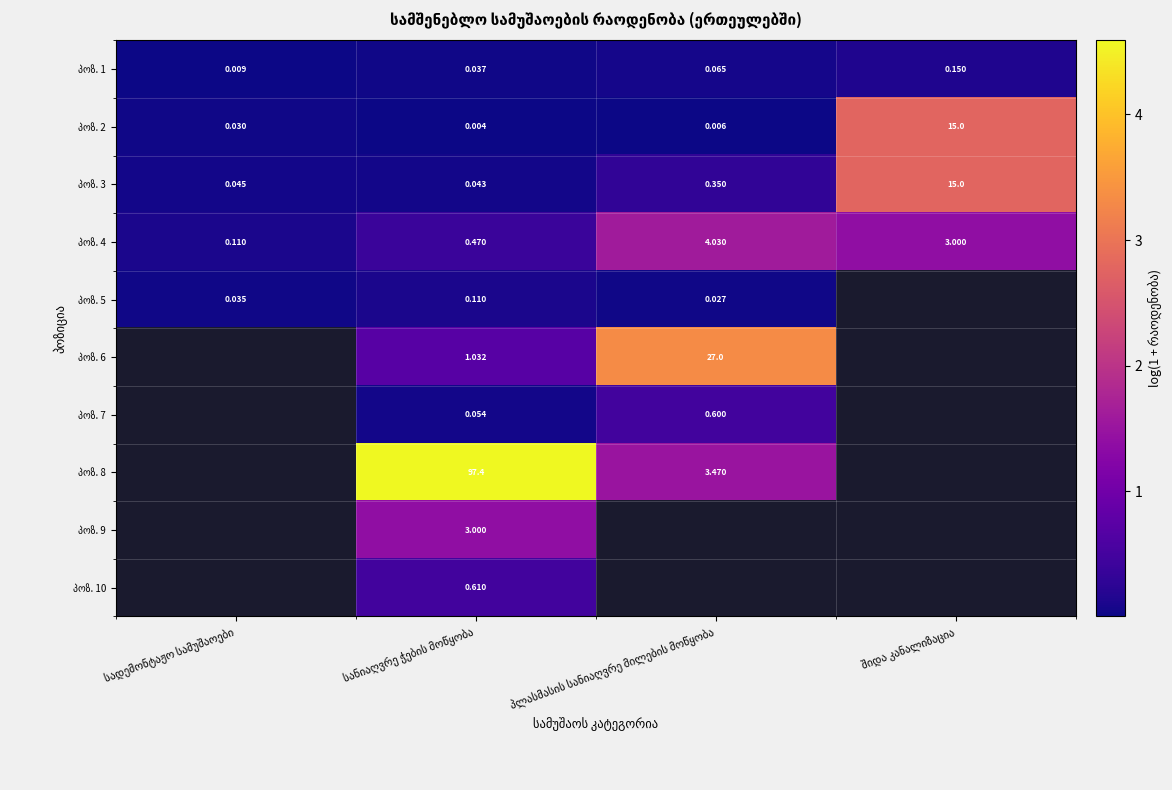

At which category does the chart reach its peak across all series?

სანიაღვრე ჭების მოწყობა